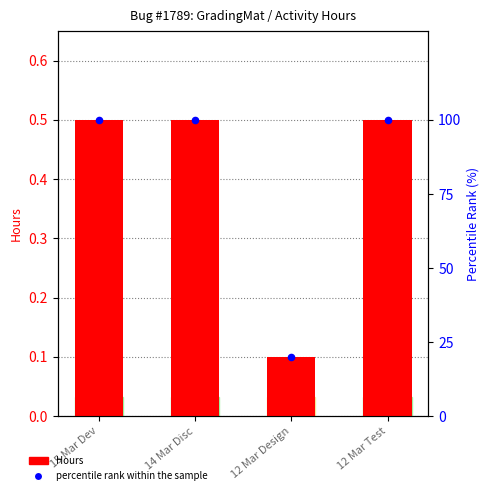

Which series has the largest total across all categories?

percentile rank within the sample